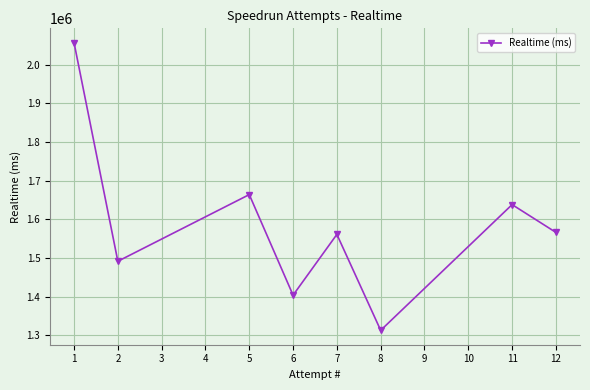

Reading right to left, extract all data points from this chart.

1566497	1638373	1313147	1561330	1404091	1664272	1491794	2057126